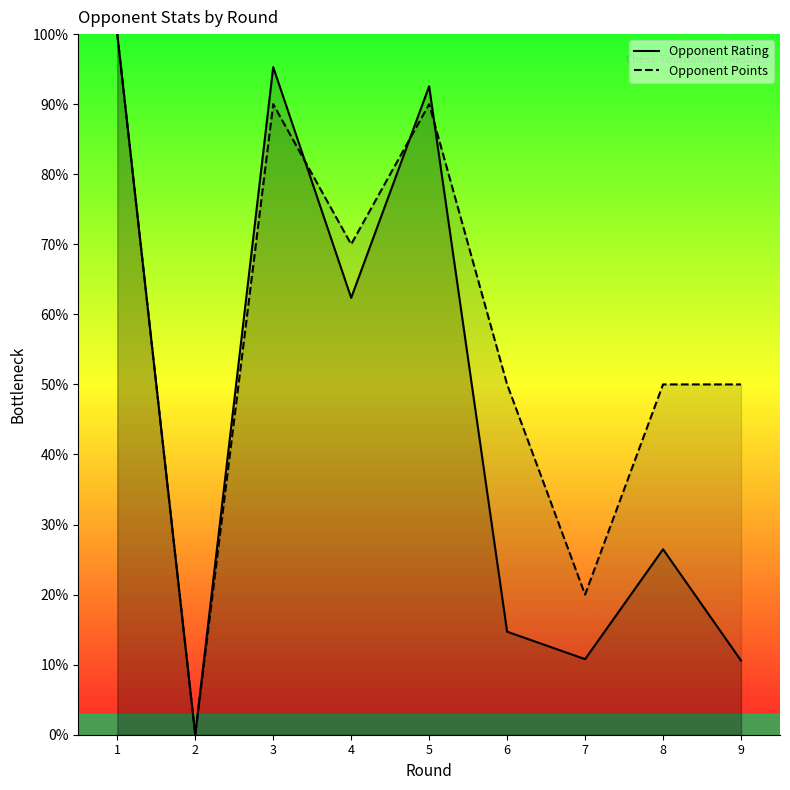

At which category is the sum across all series the highest?

1